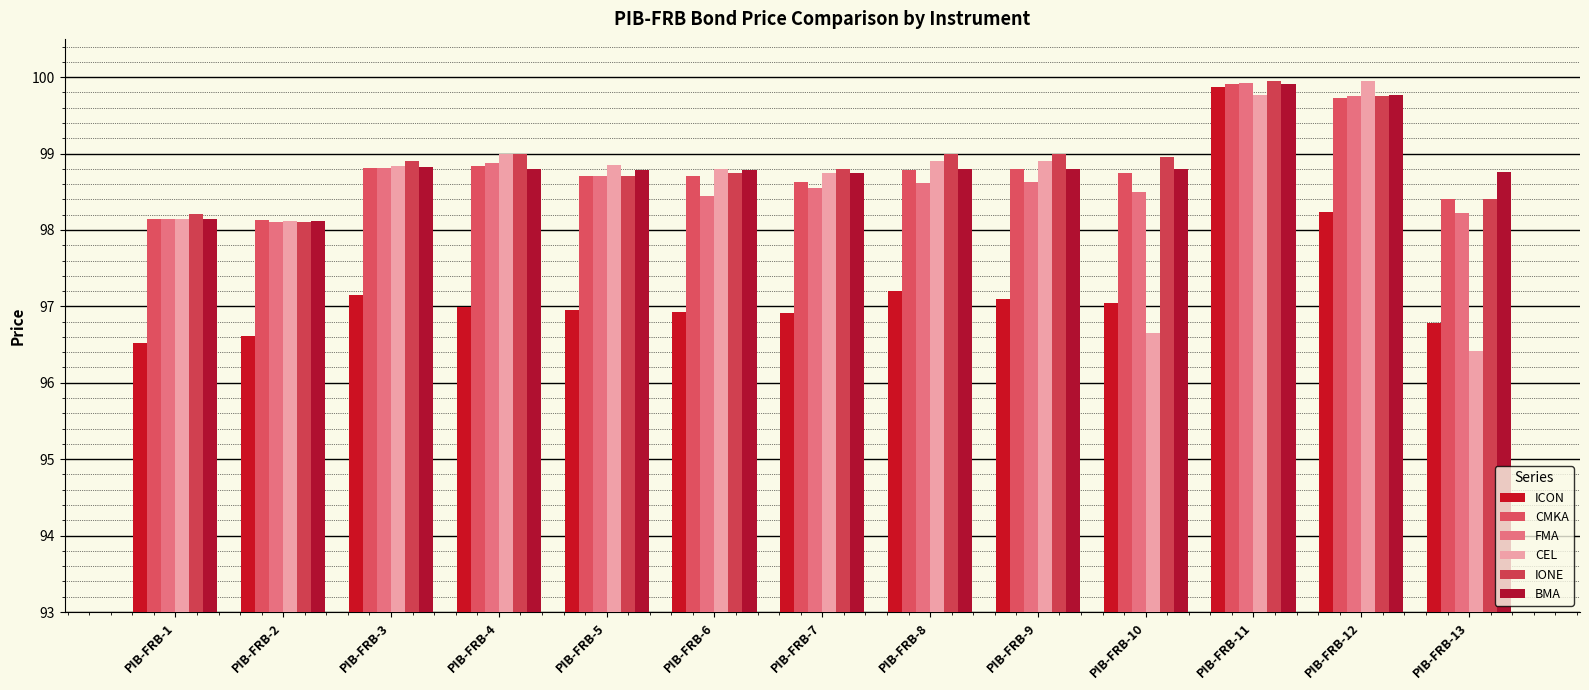

At which category is the sum across all series the highest?

PIB-FRB-11